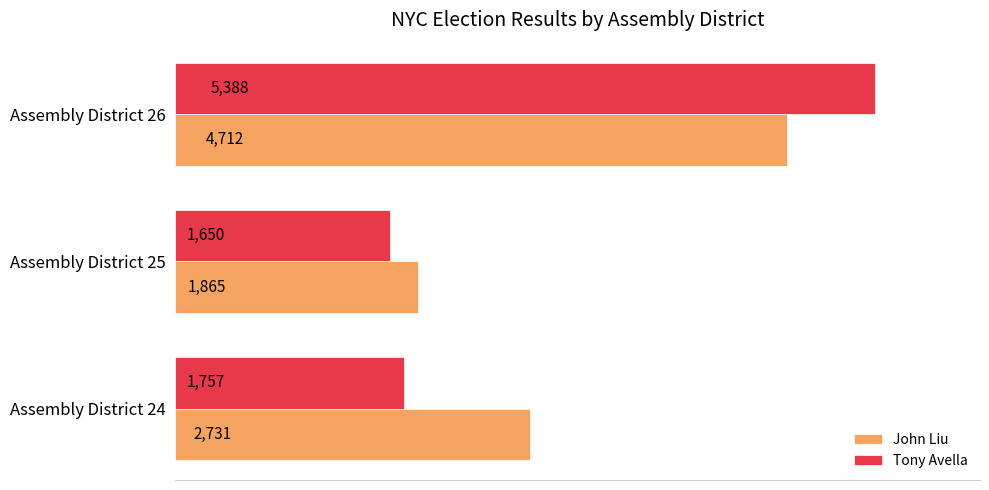

Which category has the lowest value in the Tony Avella series?

Assembly District 25